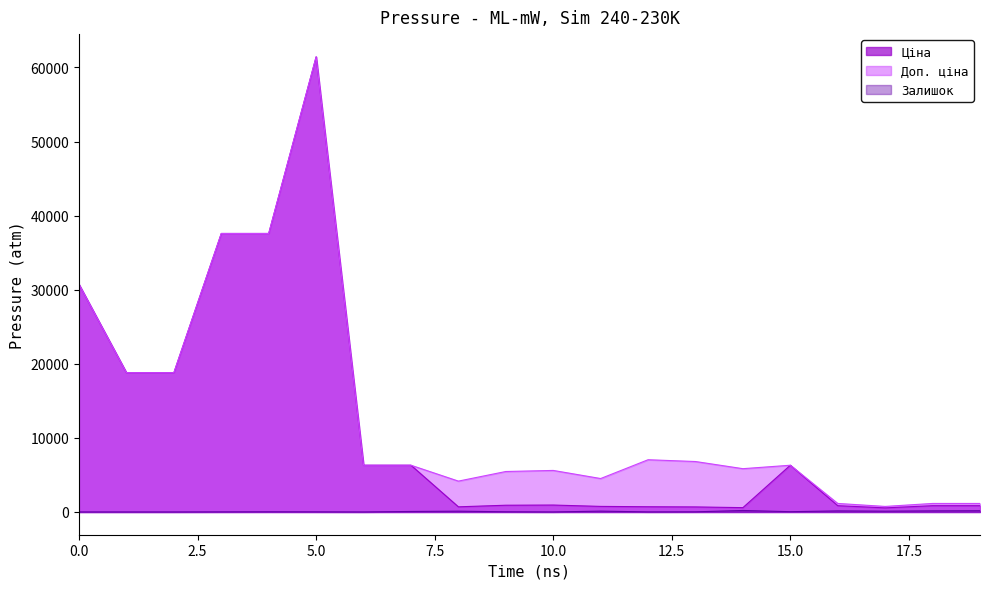

True or false: Ціна and Залишок intersect in this chart.

False